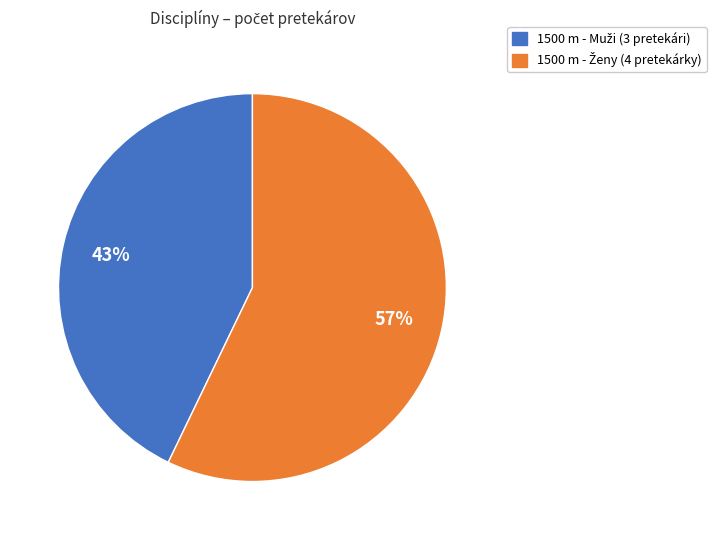

Does any single category account for the majority?

Yes